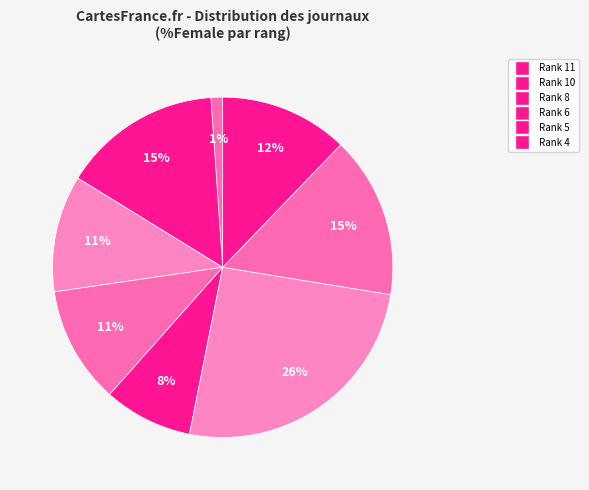

How many slices are in this pie chart?

8